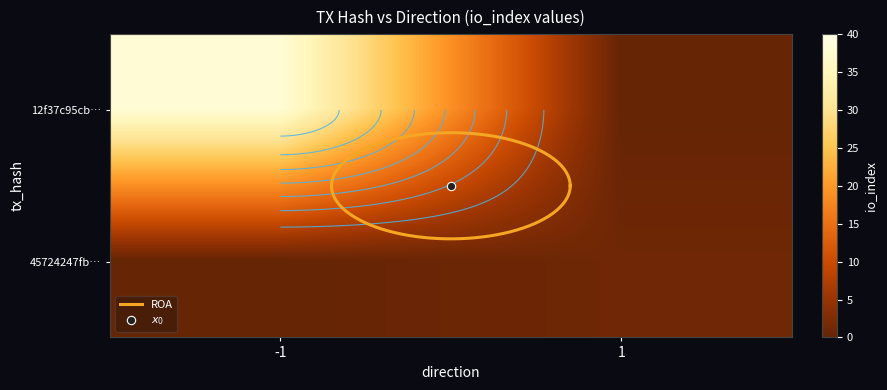

What is the average value of the 12f37c95cb810f5cd03b5bd37a3e5696c1a9f9d series?

18